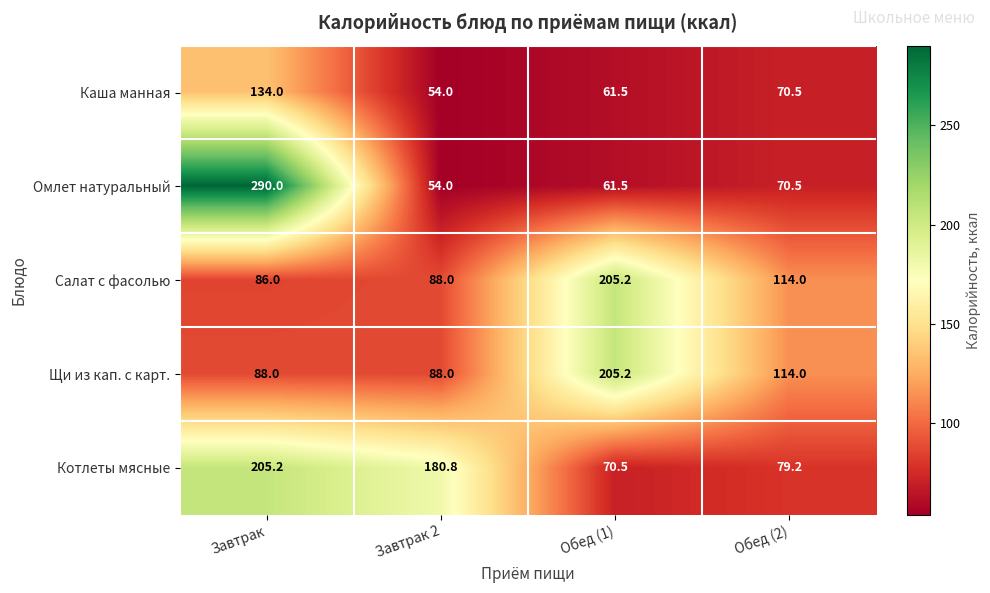

Reading right to left, transcribe all the data shown in this chart.

Каша манная: Обед (2)=70.5	Обед (1)=61.5	Завтрак 2=54.0	Завтрак=134.0
Омлет натуральный: Обед (2)=70.5	Обед (1)=61.5	Завтрак 2=54.0	Завтрак=290.0
Салат с фасолью: Обед (2)=114.0	Обед (1)=205.2	Завтрак 2=88.0	Завтрак=86.0
Щи из кап. с карт.: Обед (2)=114.0	Обед (1)=205.2	Завтрак 2=88.0	Завтрак=88.0
Котлеты мясные: Обед (2)=79.2	Обед (1)=70.5	Завтрак 2=180.8	Завтрак=205.2